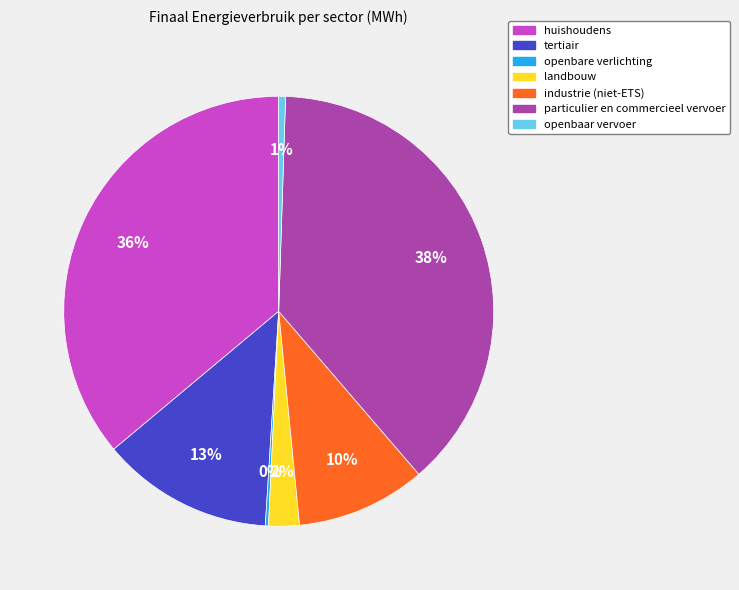

Between particulier en commercieel vervoer and landbouw, which is larger?

particulier en commercieel vervoer